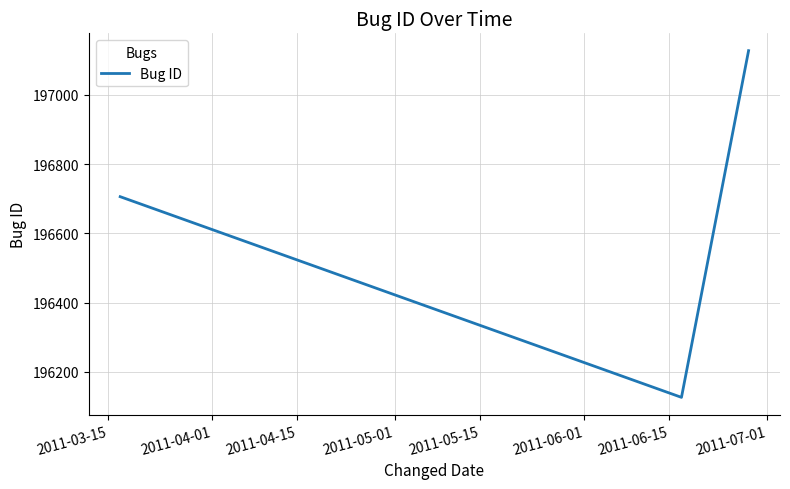

What is the maximum value shown in the chart?

197128